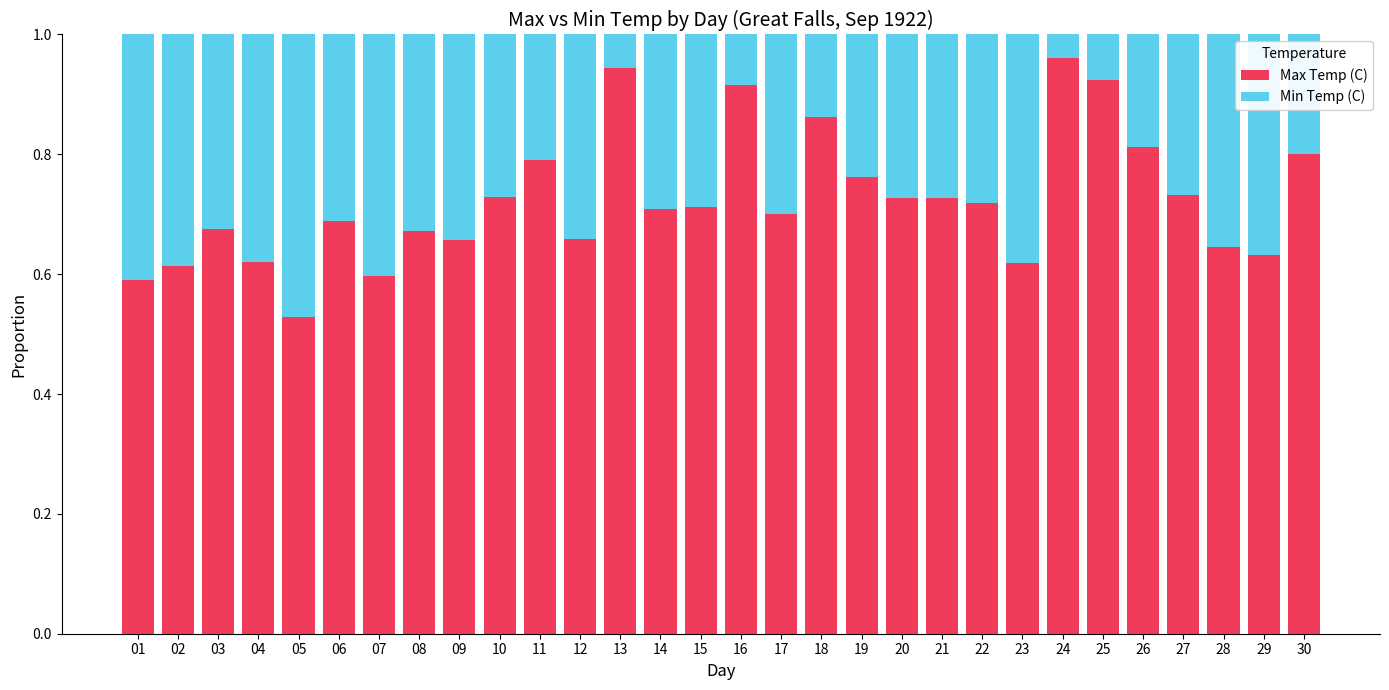

What is the sum of all Max Temp (C) values?

21.7